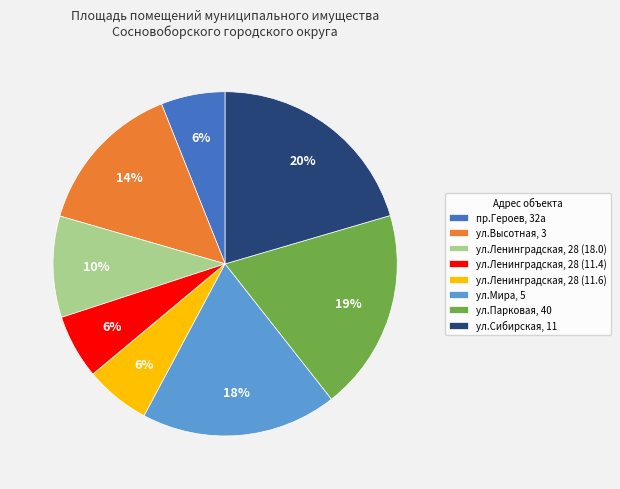

To the nearest percent, what percentage of the pie is ул.Ленинградская, 28 (11.6)?

6%